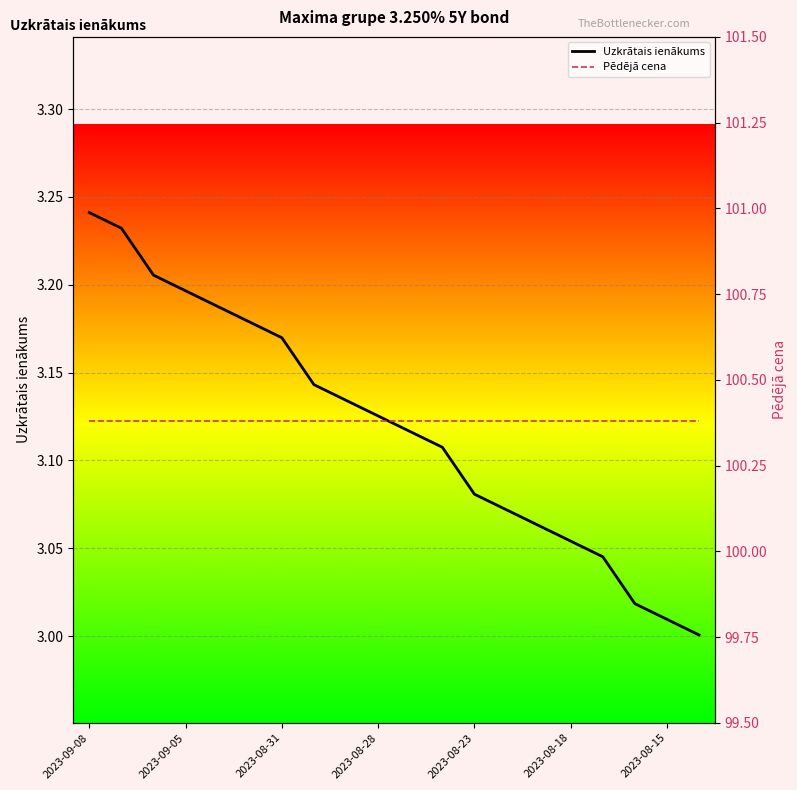

At how many categories does at least one series exceed 32?

20